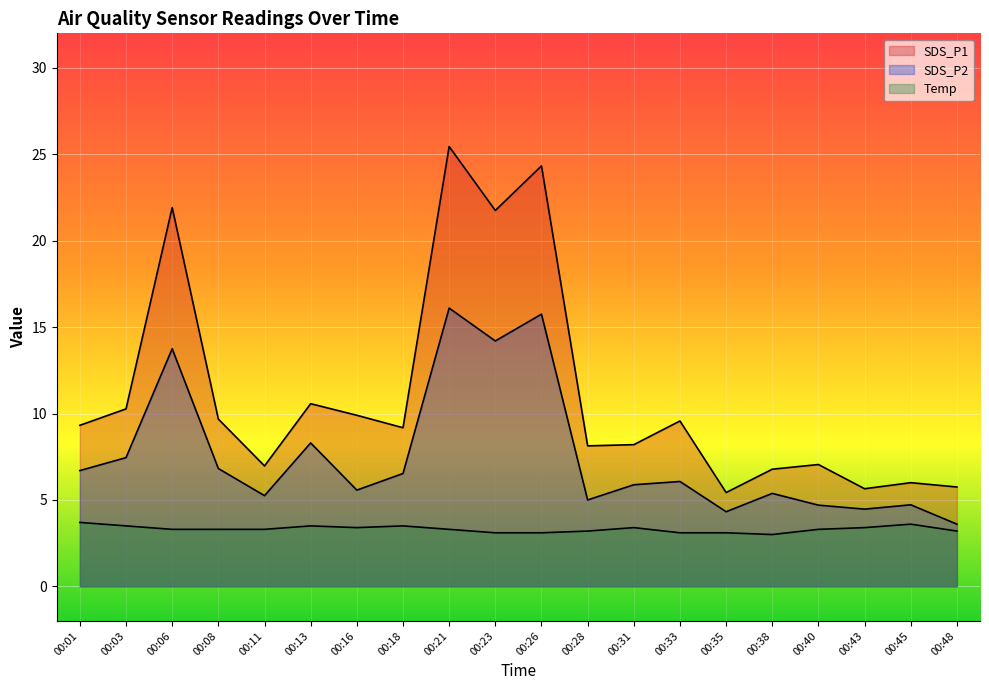

Reading left to right, list all the values displayed in this chart.

SDS_P1: 00:01=9.3	00:03=10.3	00:06=21.9	00:08=9.7	00:11=7.0	00:13=10.6	00:16=9.9	00:18=9.2	00:21=25.4	00:23=21.8	00:26=24.3	00:28=8.1	00:31=8.2	00:33=9.6	00:35=5.4	00:38=6.8	00:40=7.0	00:43=5.7	00:45=6.0	00:48=5.8
SDS_P2: 00:01=6.7	00:03=7.5	00:06=13.8	00:08=6.8	00:11=5.2	00:13=8.3	00:16=5.6	00:18=6.5	00:21=16.1	00:23=14.2	00:26=15.8	00:28=5.0	00:31=5.9	00:33=6.1	00:35=4.3	00:38=5.4	00:40=4.7	00:43=4.5	00:45=4.7	00:48=3.6
Temp: 00:01=3.7	00:03=3.5	00:06=3.3	00:08=3.3	00:11=3.3	00:13=3.5	00:16=3.4	00:18=3.5	00:21=3.3	00:23=3.1	00:26=3.1	00:28=3.2	00:31=3.4	00:33=3.1	00:35=3.1	00:38=3.0	00:40=3.3	00:43=3.4	00:45=3.6	00:48=3.2